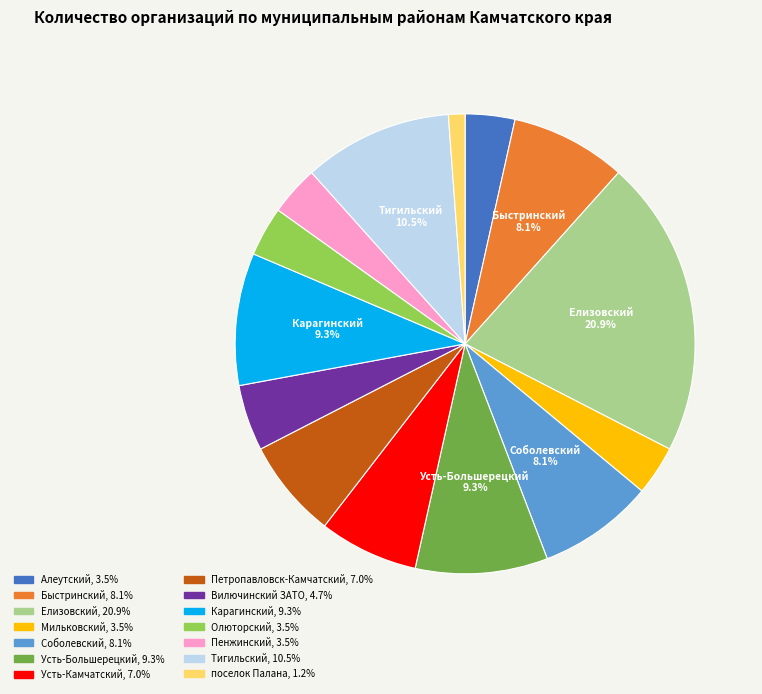

Is there any slice that represents more than half of the pie?

No